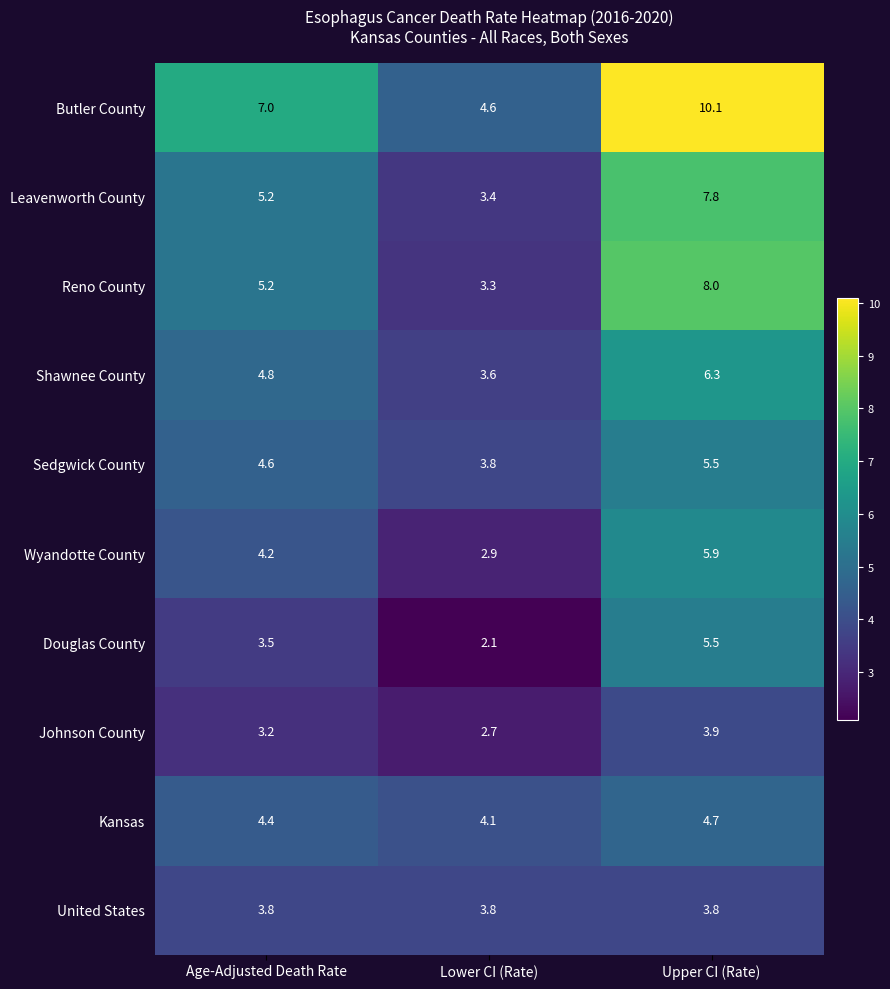

Reading left to right, transcribe all the data shown in this chart.

Butler County: 7.0	4.6	10.1
Leavenworth County: 5.2	3.4	7.8
Reno County: 5.2	3.3	8.0
Shawnee County: 4.8	3.6	6.3
Sedgwick County: 4.6	3.8	5.5
Wyandotte County: 4.2	2.9	5.9
Douglas County: 3.5	2.1	5.5
Johnson County: 3.2	2.7	3.9
Kansas: 4.4	4.1	4.7
United States: 3.8	3.8	3.8